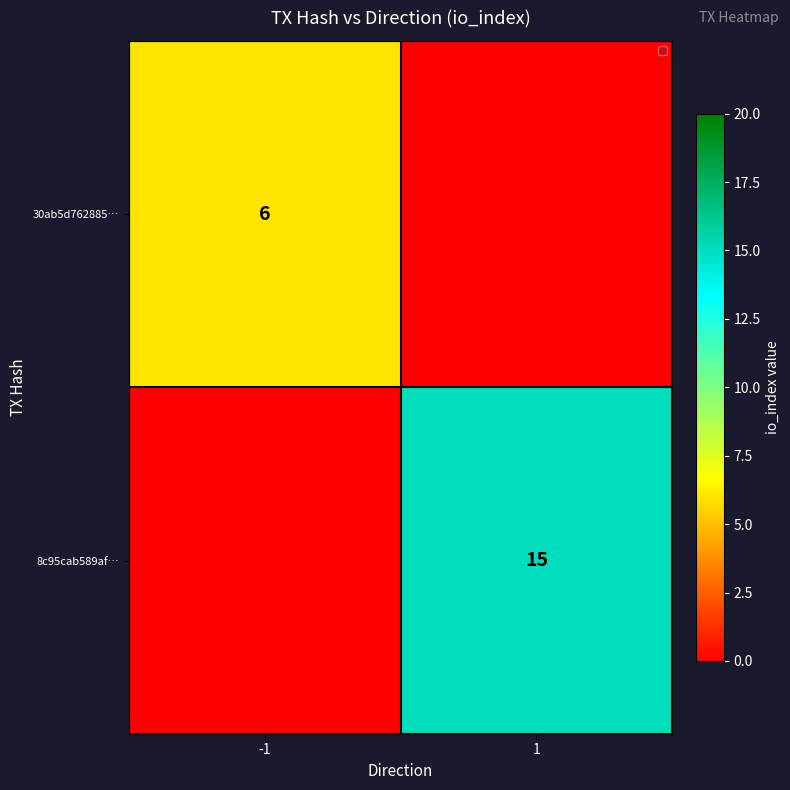

The value of 8c95cab589af… at 1 is 5. True or false?

False